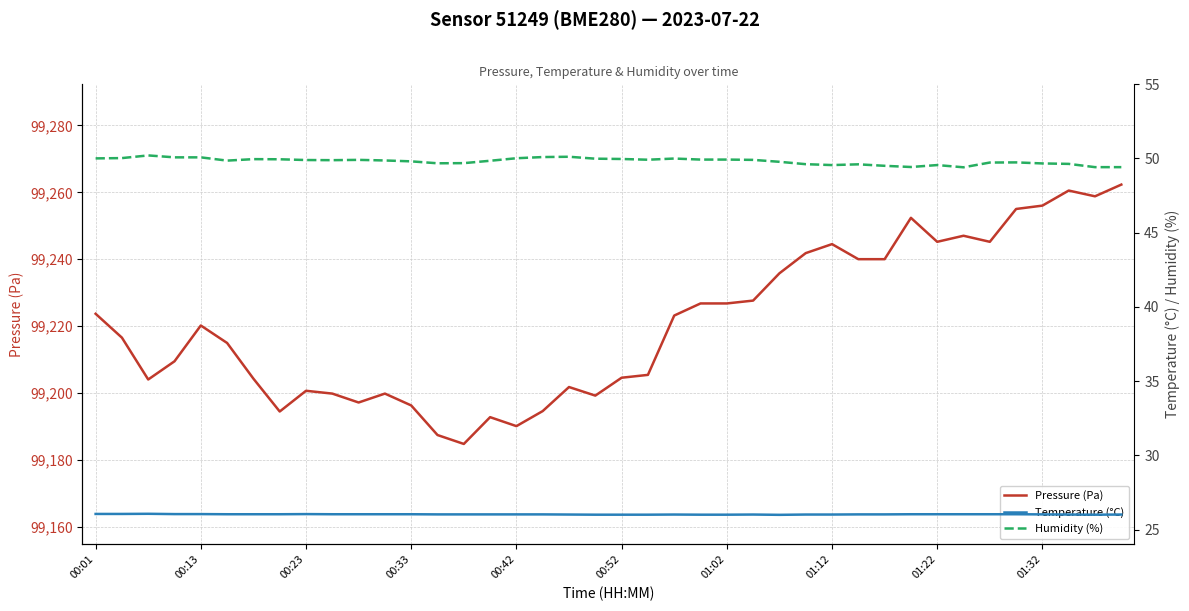

What is the lowest value of the Pressure (Pa) series?

99184.8